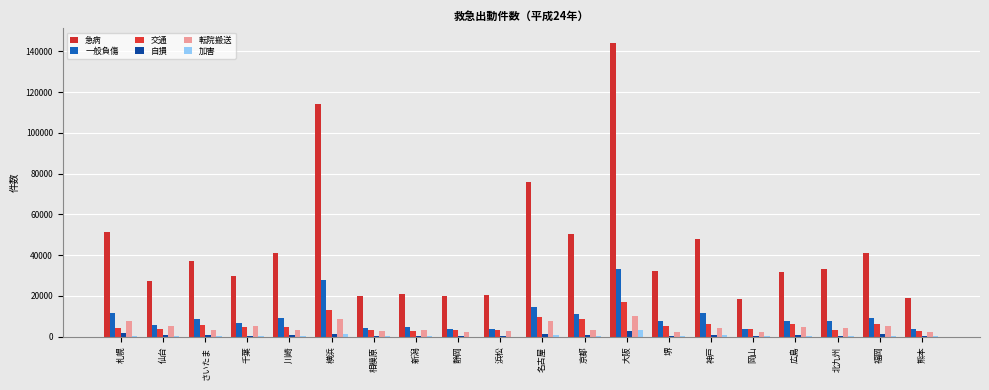

What is the average value of the 自損 series?

866